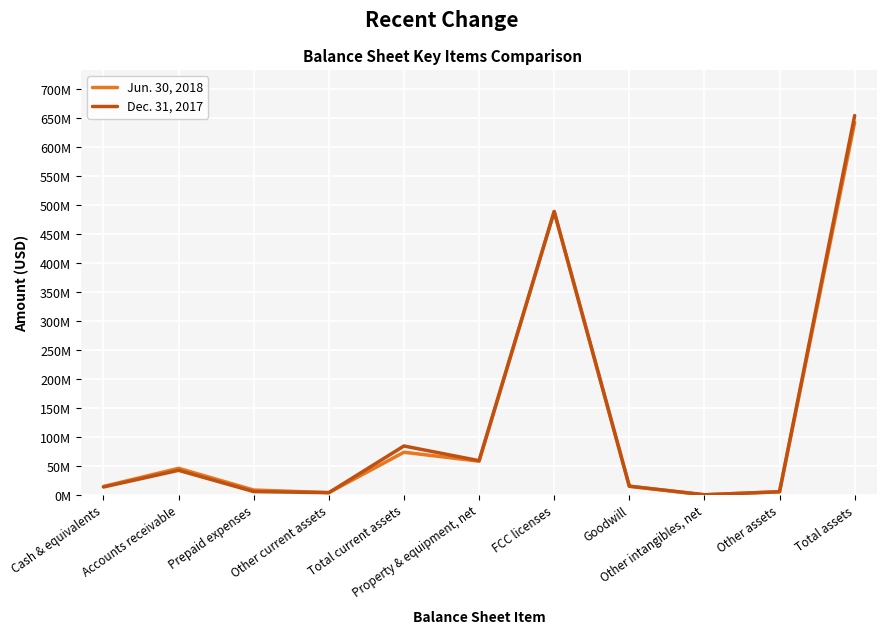

List the labels in order of Dec. 31, 2017 value, smallest first.

Other intangibles, net, Other current assets, Other assets, Prepaid expenses, Cash & equivalents, Goodwill, Accounts receivable, Property & equipment, net, Total current assets, FCC licenses, Total assets